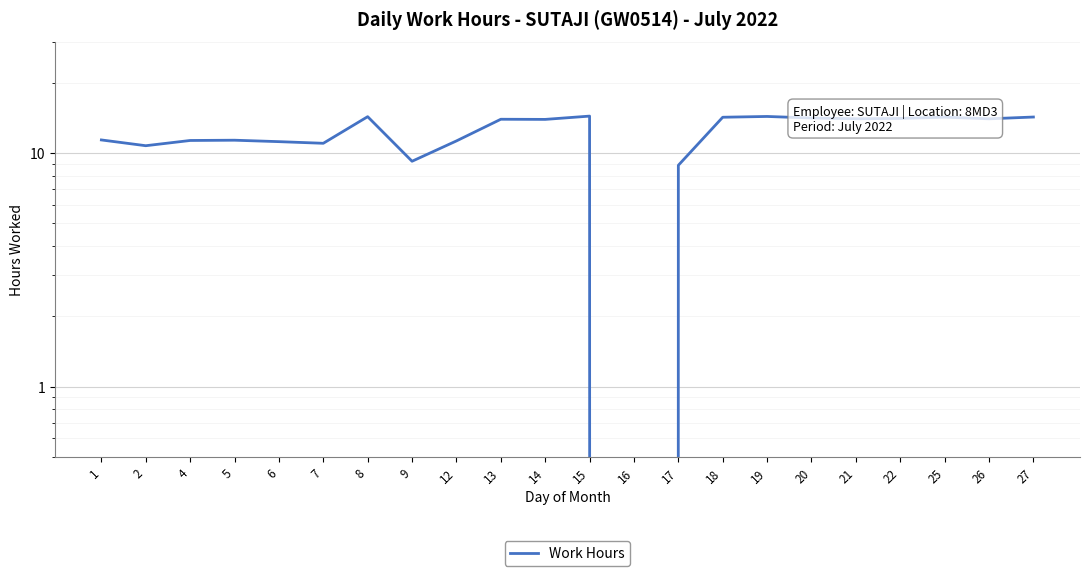

Rank the categories by value from lowest to highest.

16, 17, 9, 2, 7, 6, 12, 4, 5, 1, 14, 13, 26, 21, 22, 20, 18, 25, 27, 8, 19, 15